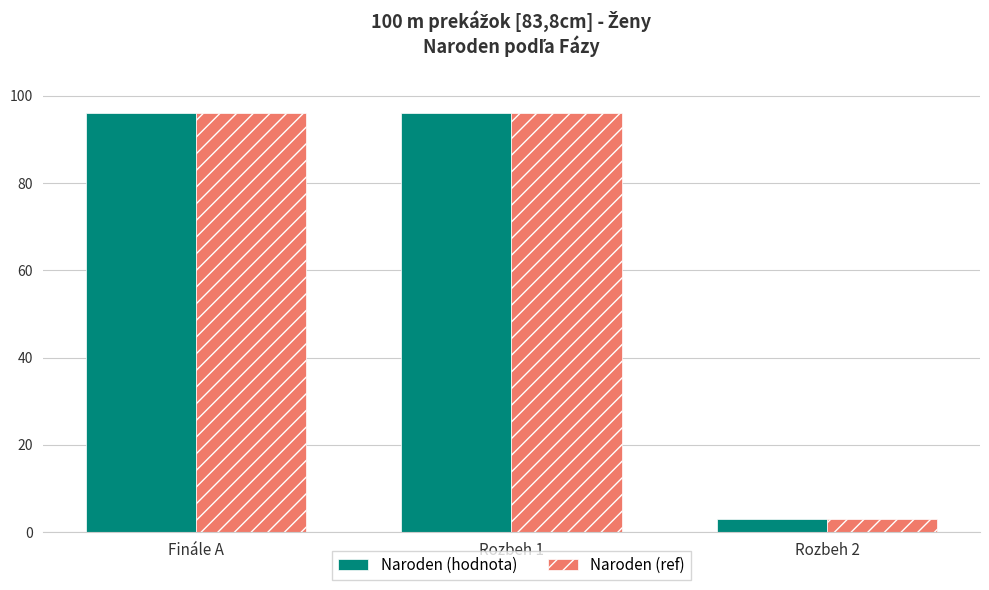

Where is Naroden (ref) nearest to the value 49?

Rozbeh 2